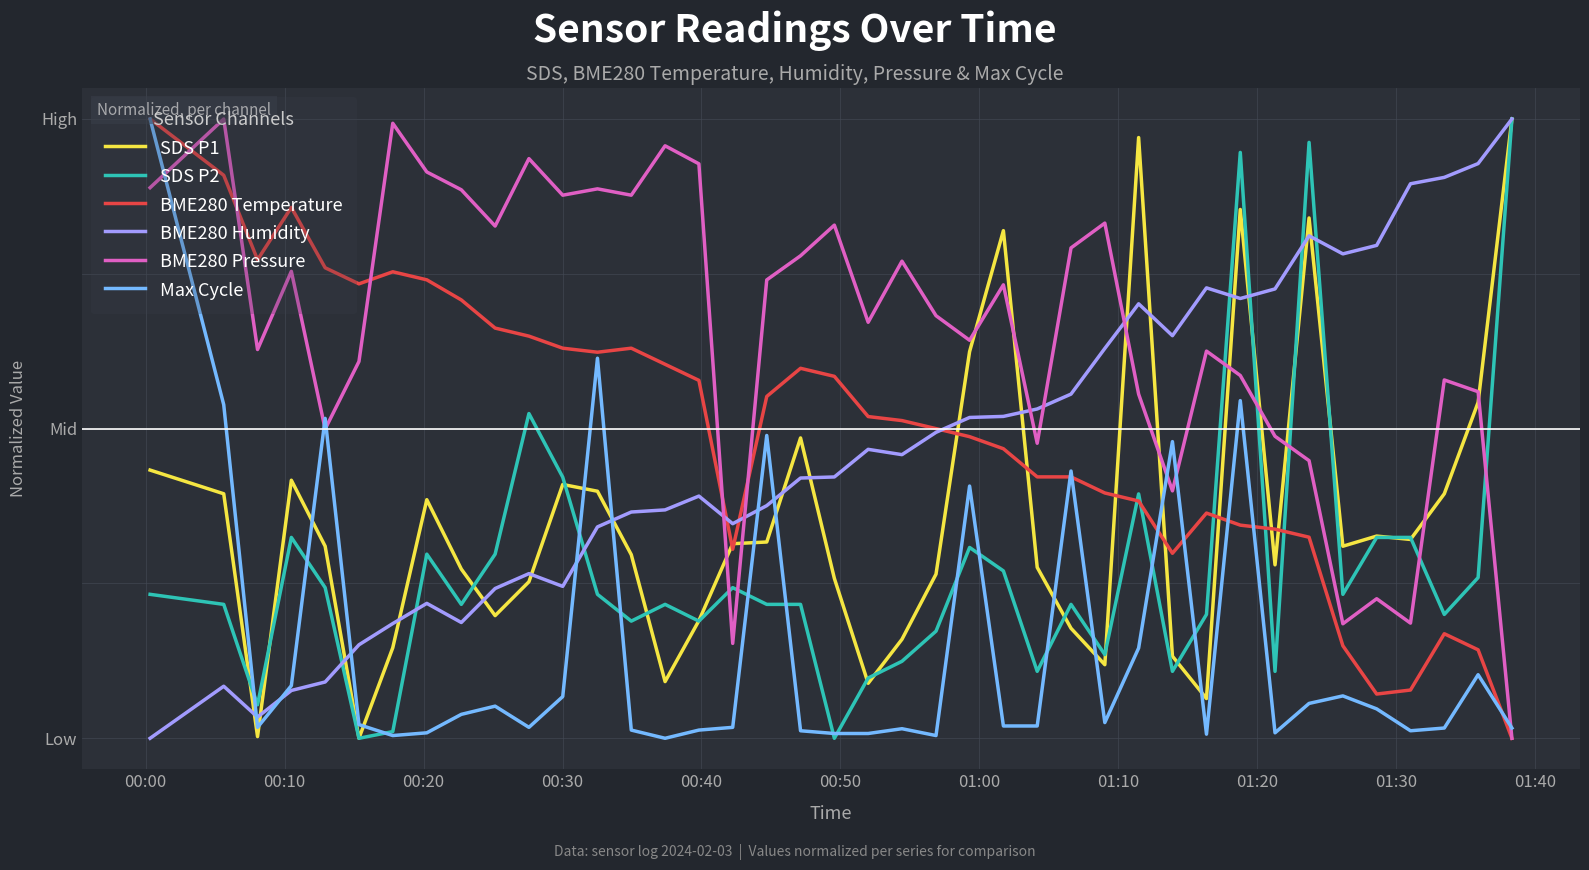

Does the chart display data point markers on the line(s)?

No